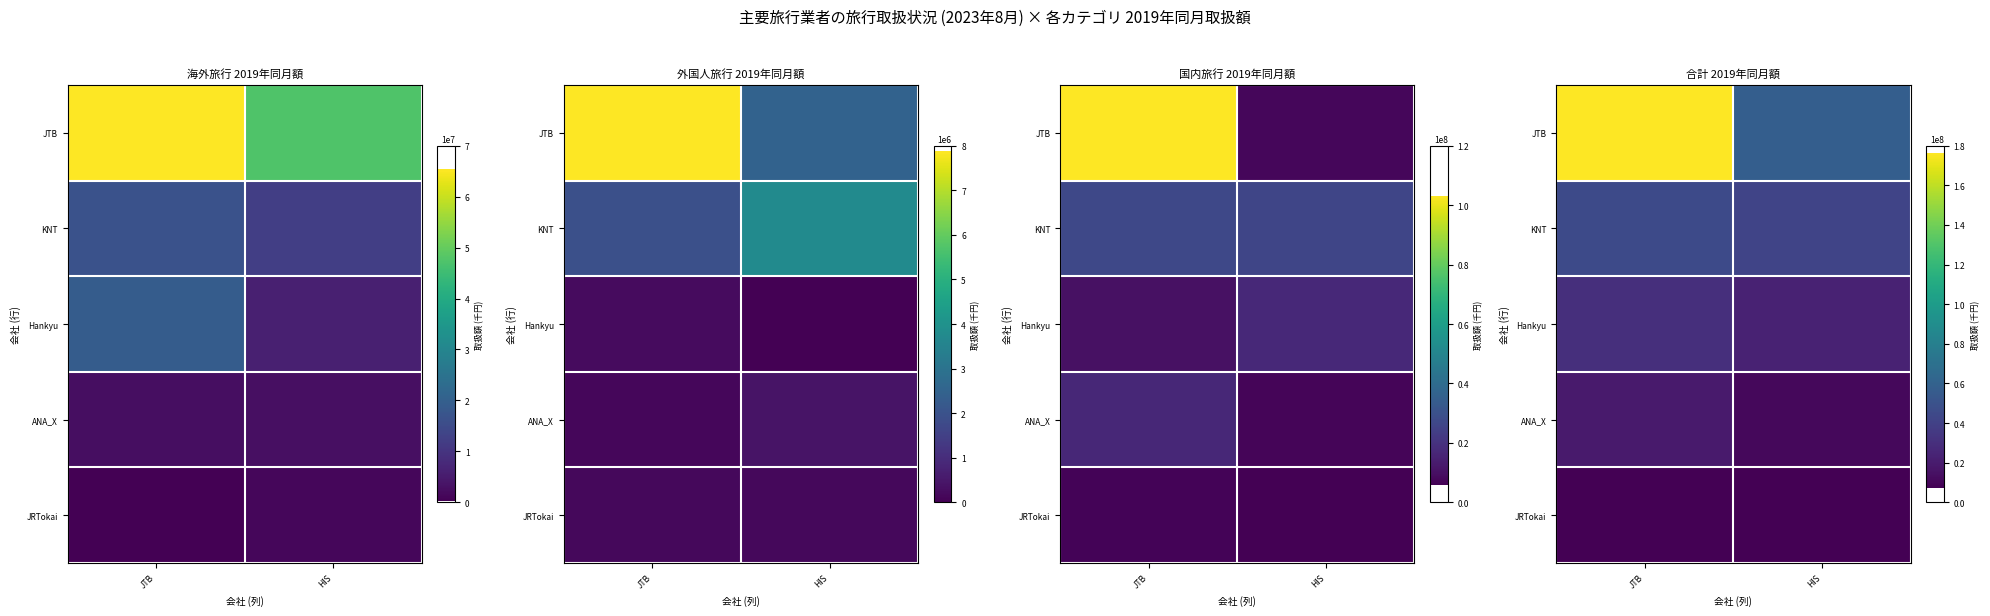

Which has a higher value, JTB or HIS?

JTB